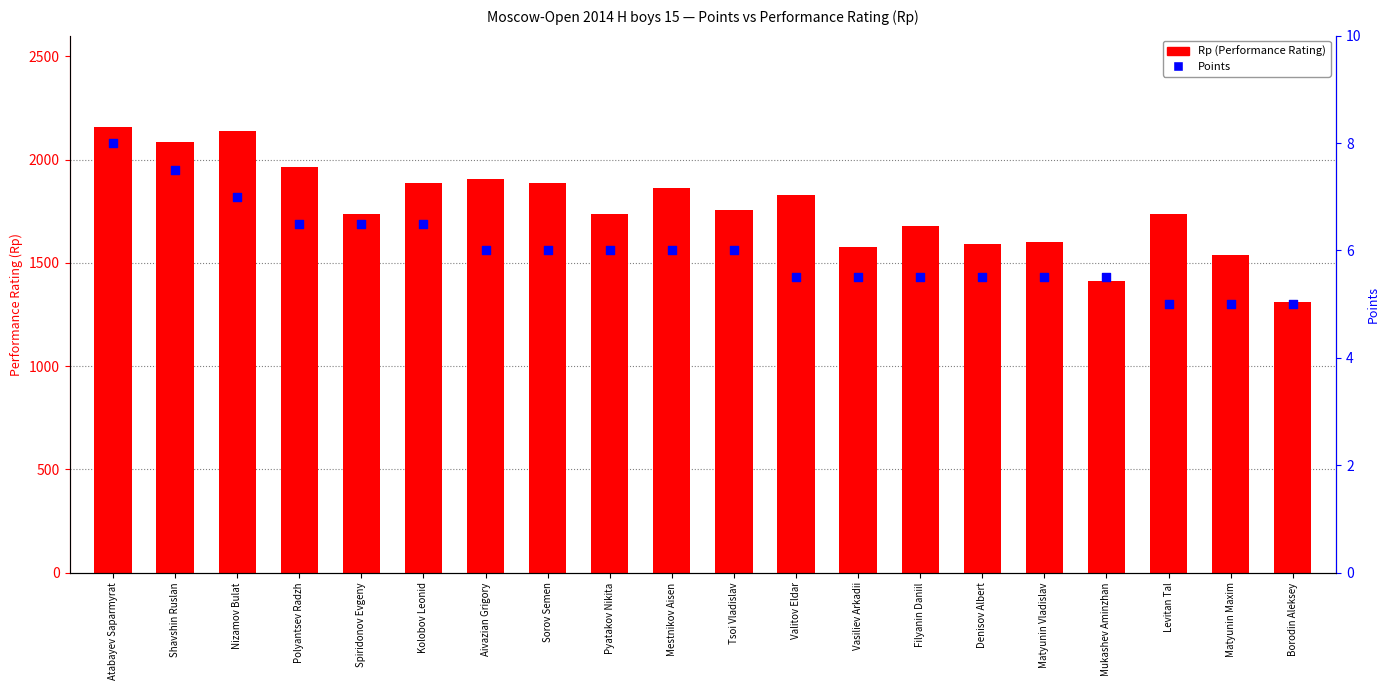

At which category is the sum across all series the highest?

Atabayev Saparmyrat